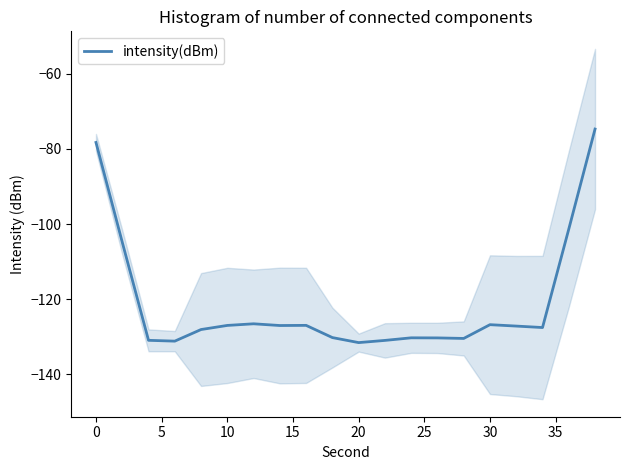

The intensity(dBm) series shows -203.8 at 10. True or false?

False